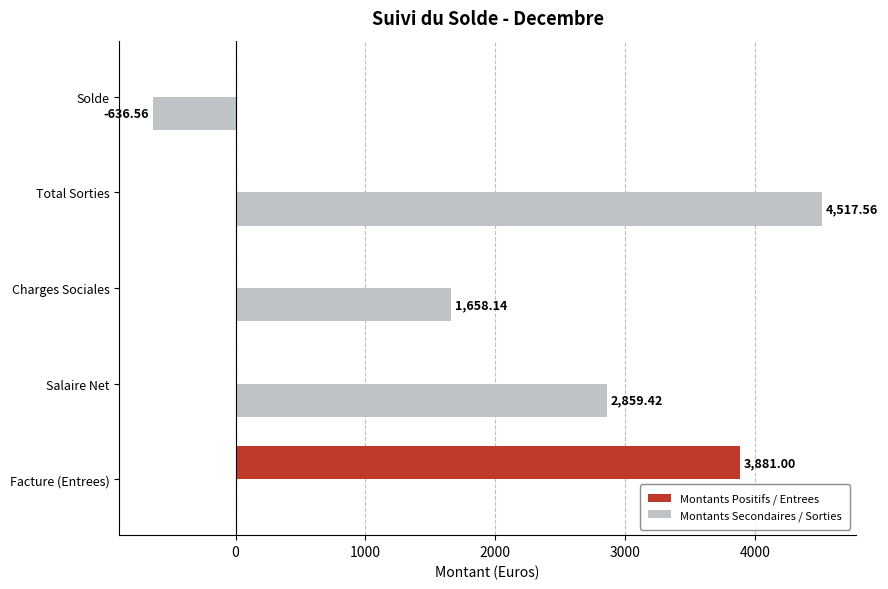

What is the sum of all Montants Secondaires / Sorties values?

8398.6